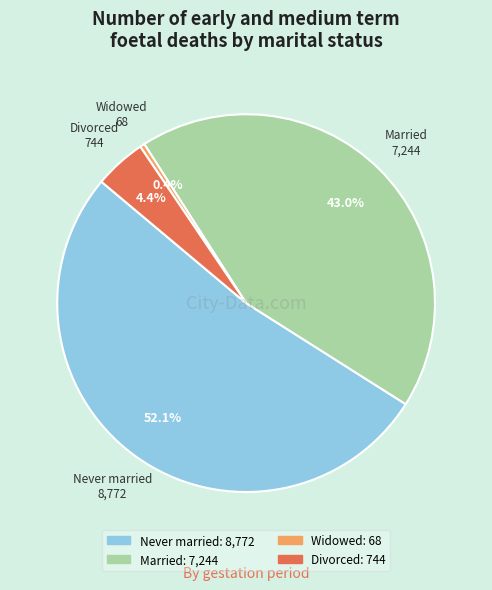

Does any single category account for the majority?

Yes